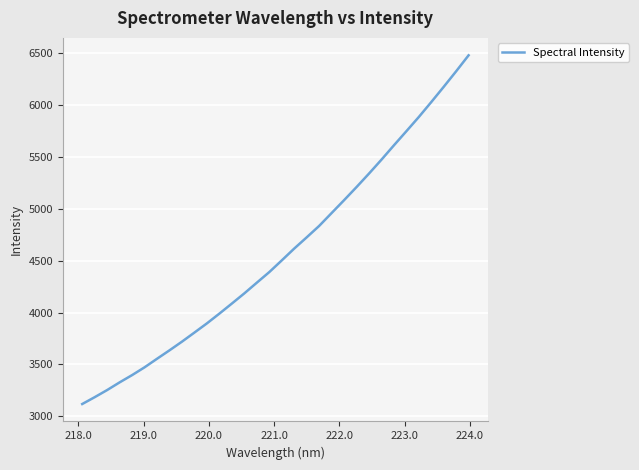

What is the smallest value displayed?

3118.7